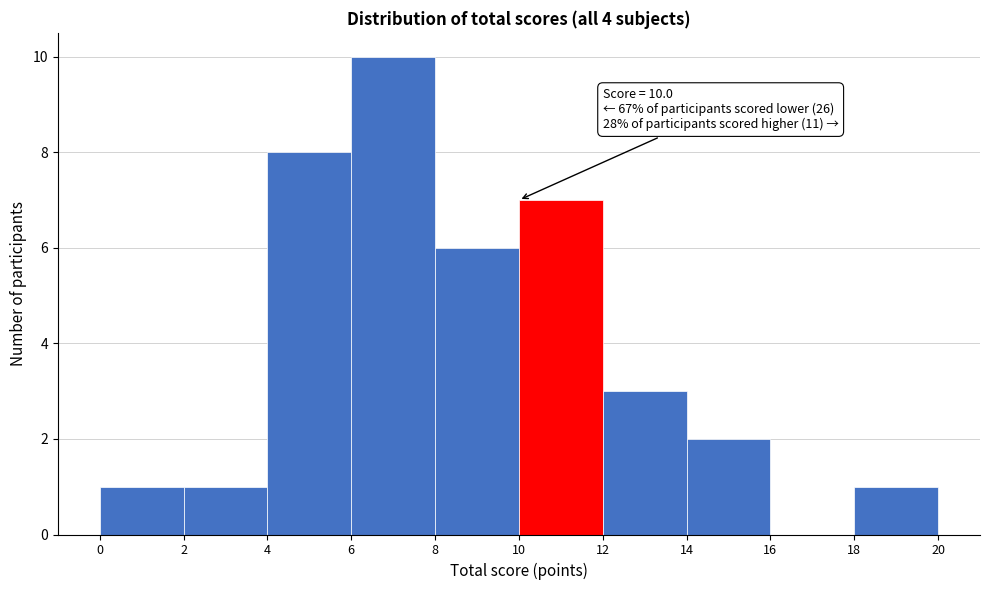

Over which range of the x-axis is the bar tallest?

6 to 8